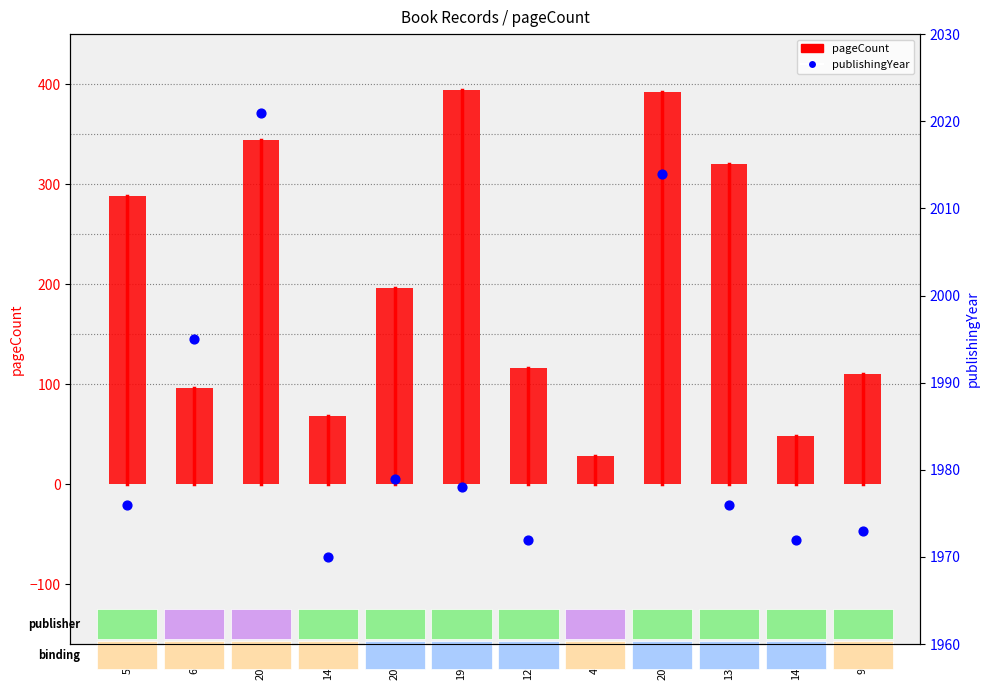

Which series reaches the maximum Y coordinate?

publishingYear